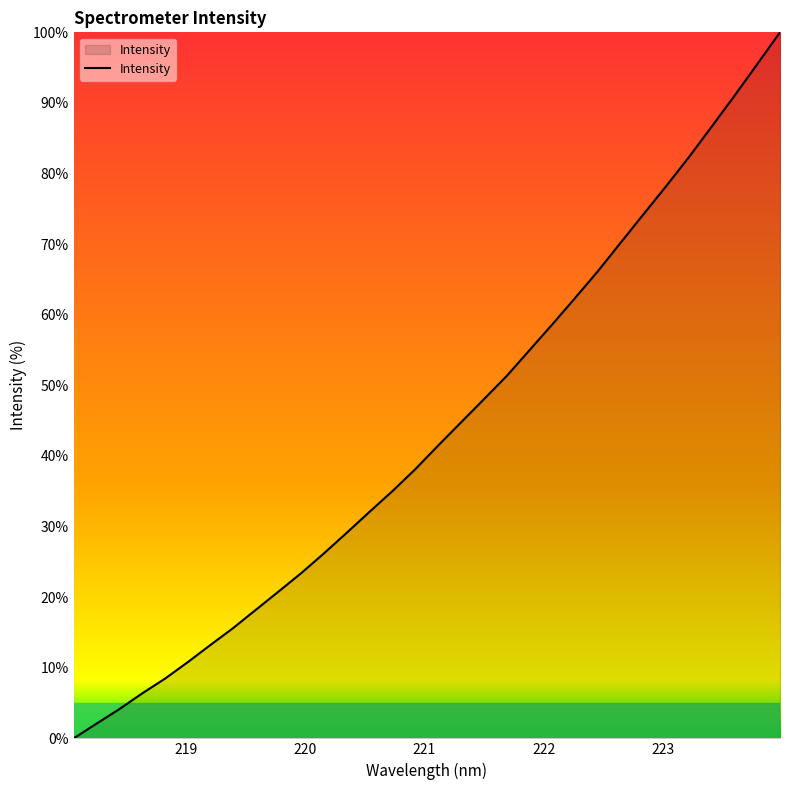

What is the maximum value shown in the chart?

100.0